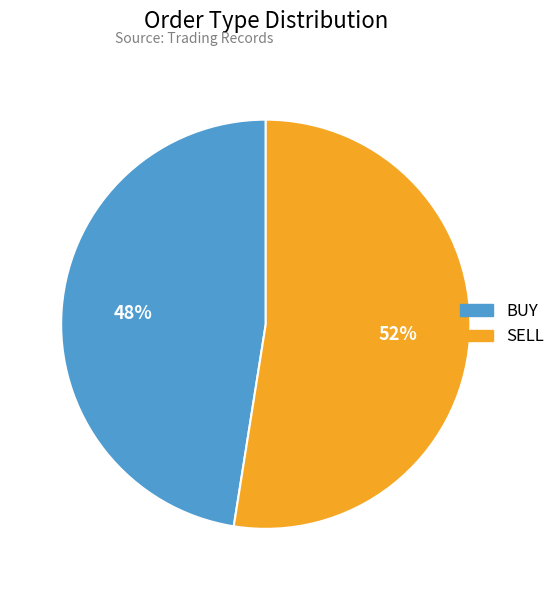

Do BUY and SELL together represent more than half of the pie?

Yes